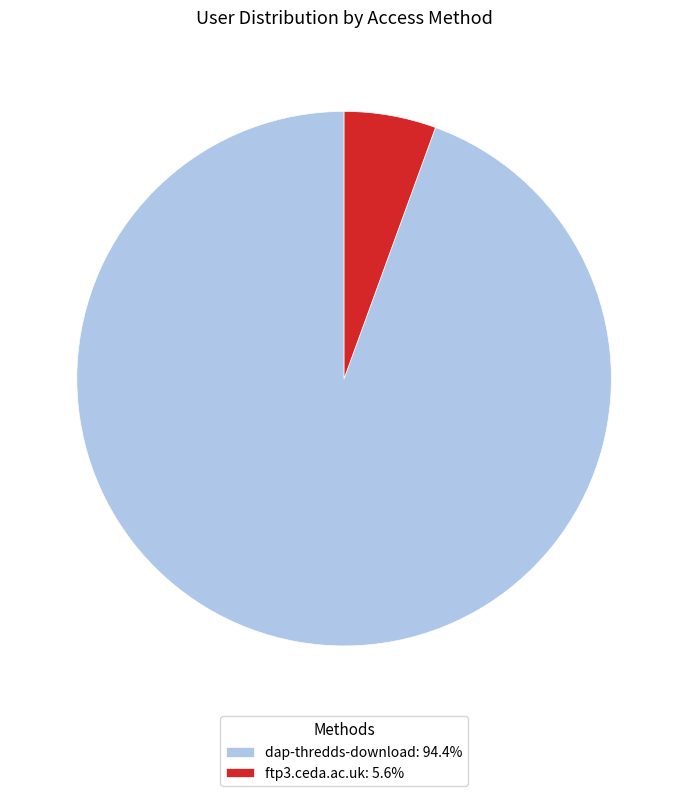

Which slice is the largest?

dap-thredds-download